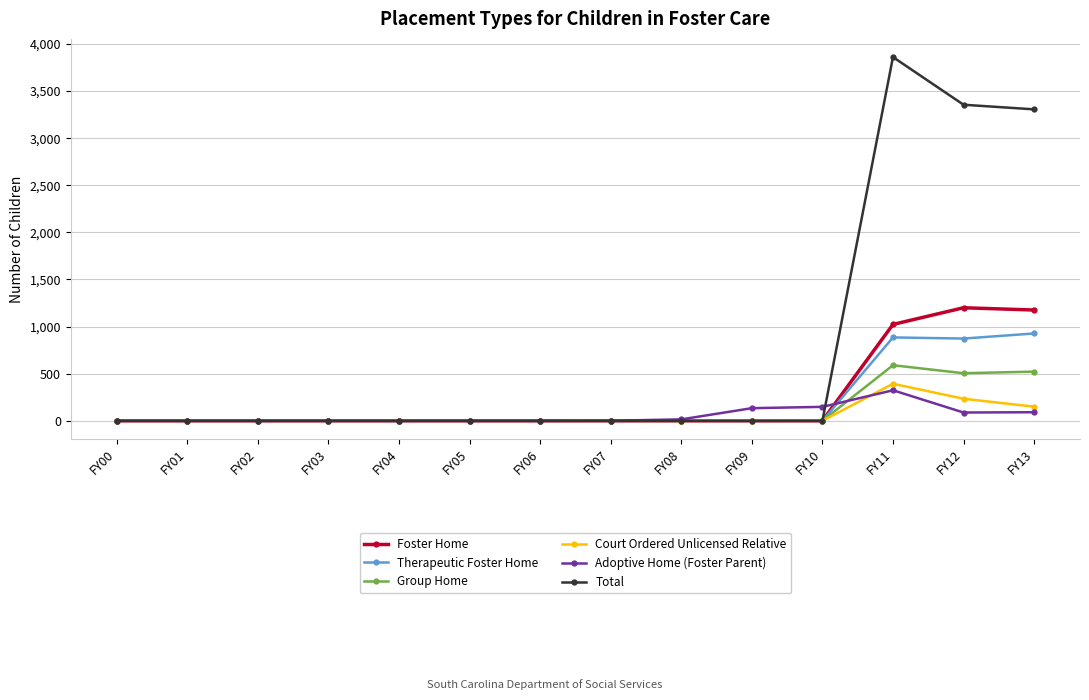

Which series has the largest total across all categories?

Total